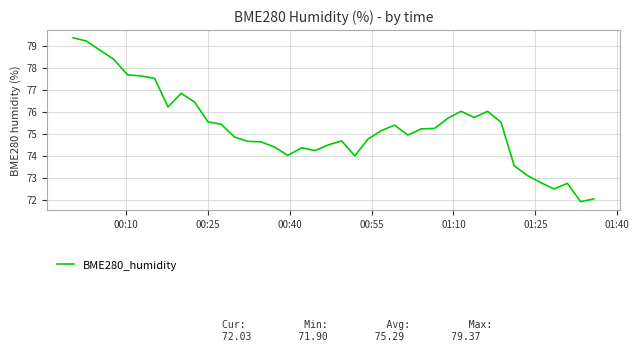

What is the minimum value shown in the chart?

71.9